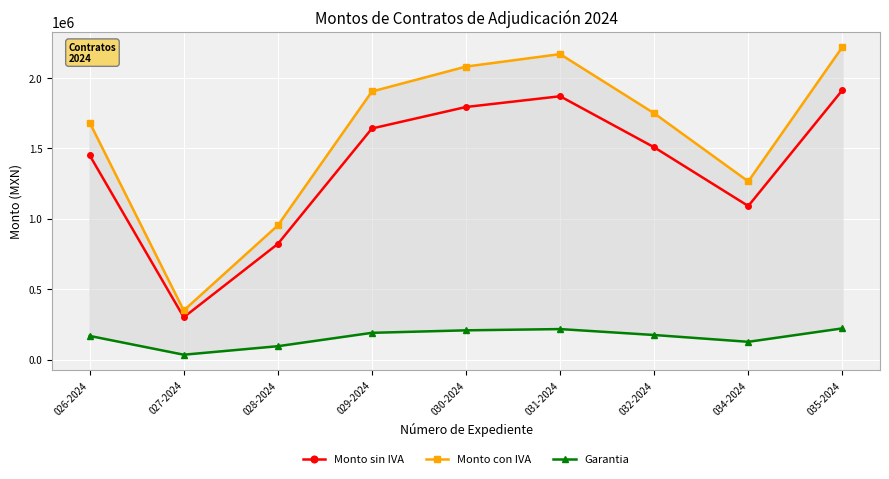

What is the sum of the Garantia values at 026-2024 and 027-2024?

203141.4